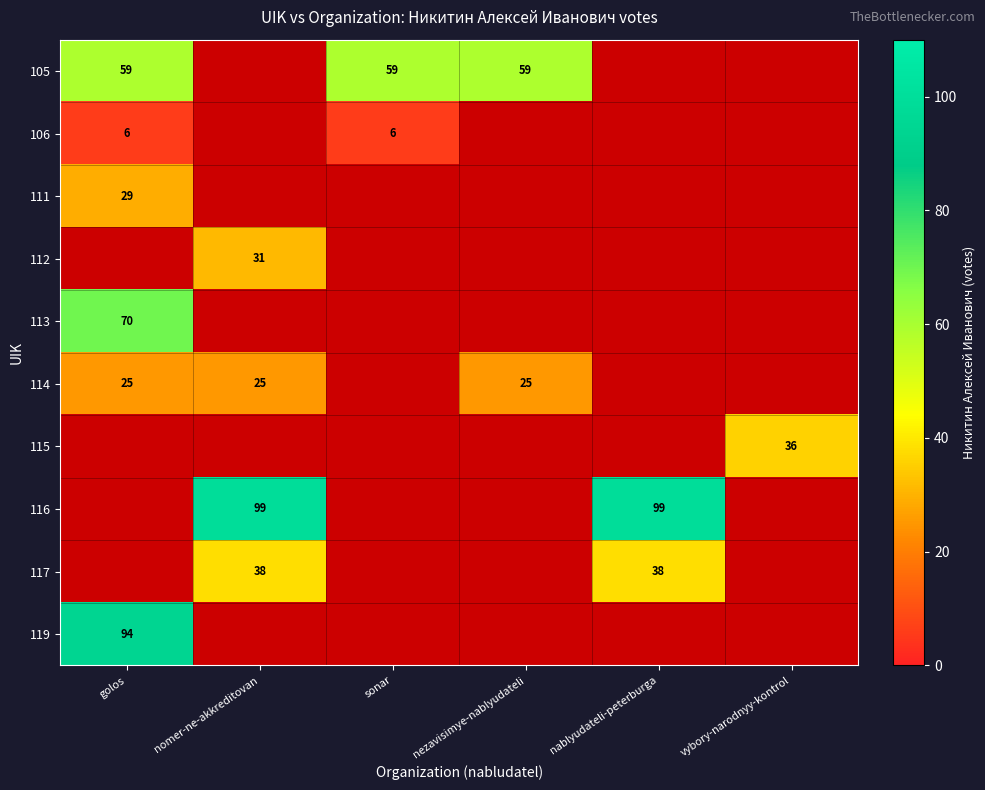

The value of 115 at vybory-narodnyy-kontrol is 22. True or false?

False